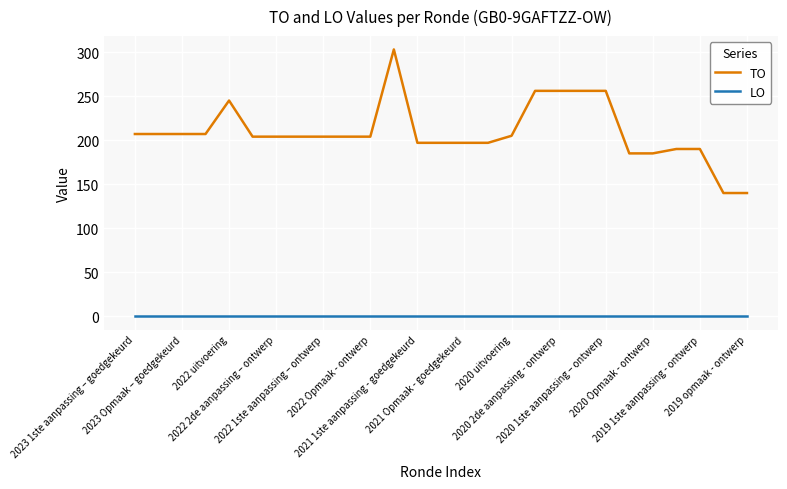

What is the greatest value displayed?

303